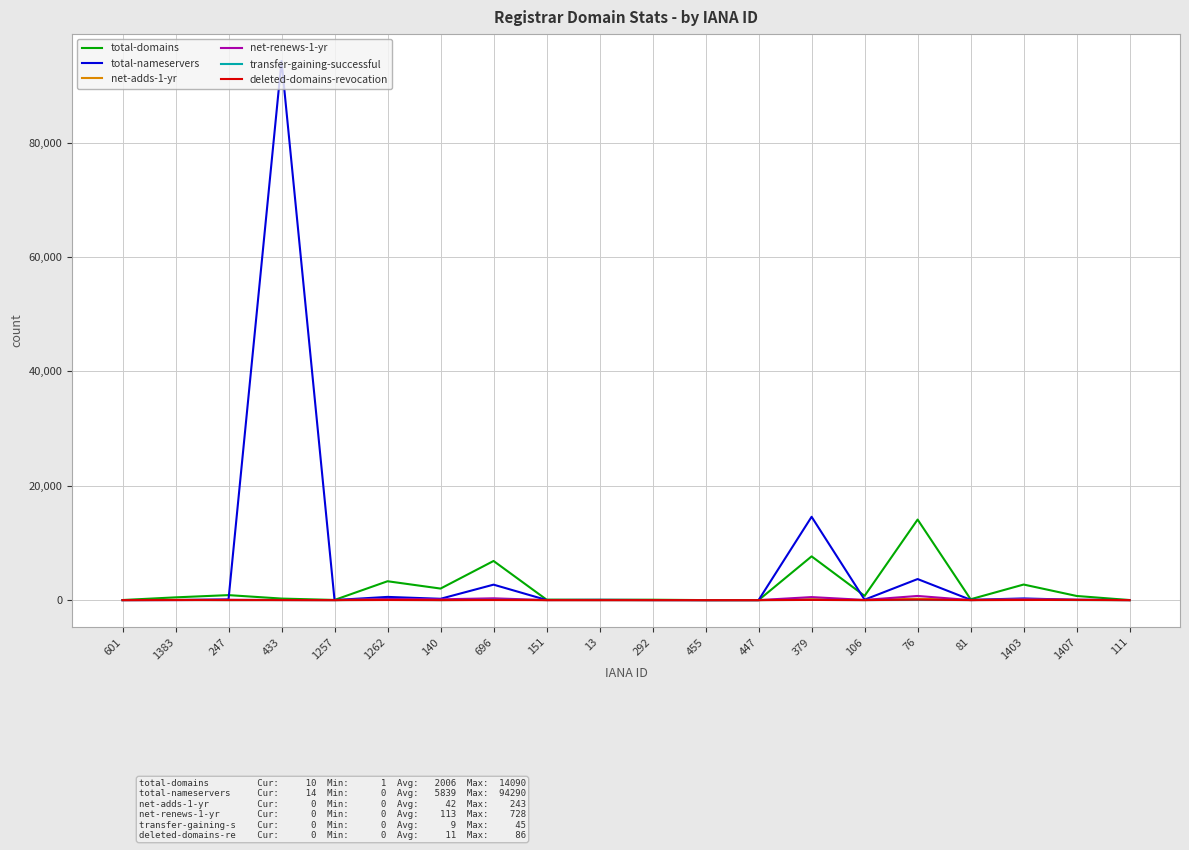

What is the maximum value shown in the chart?

94290